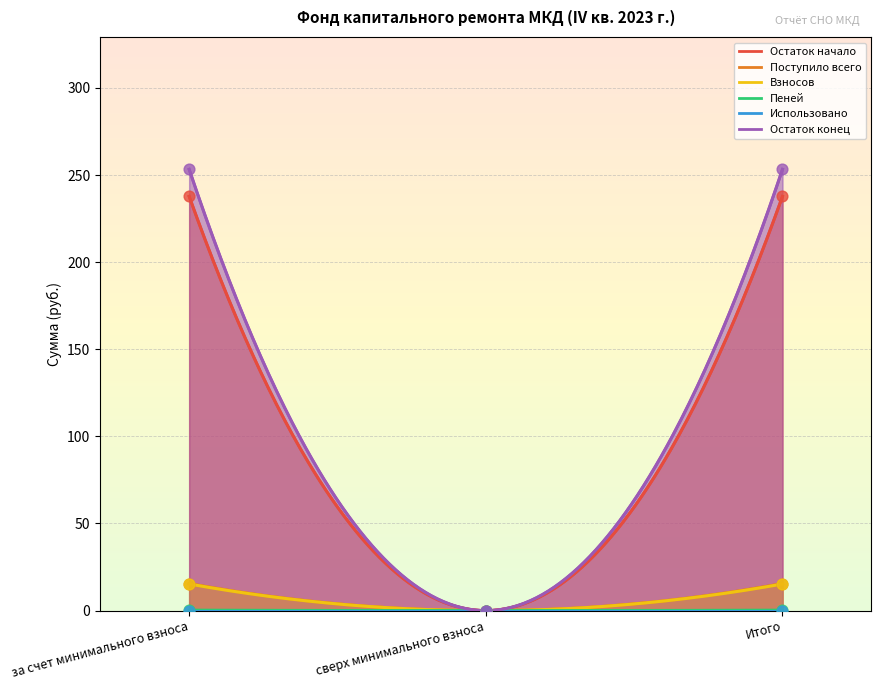

Which series contains the highest Y value?

Остаток конец